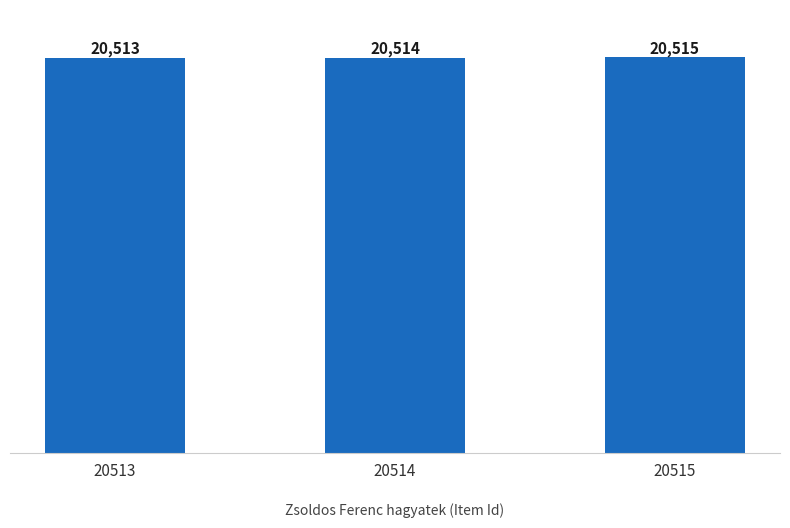

Rank the categories by value from lowest to highest.

20513, 20514, 20515